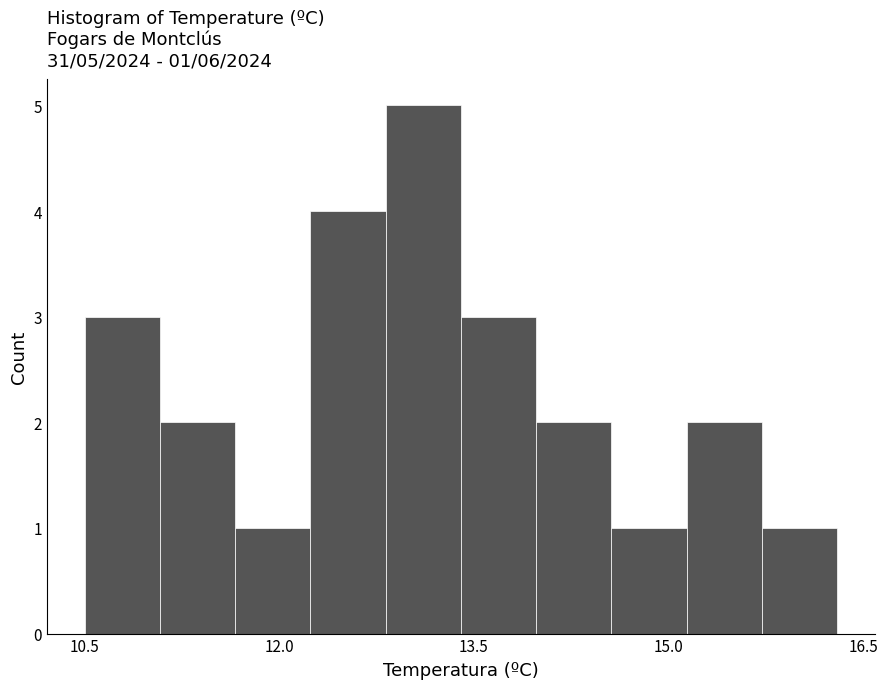

Read against the x-axis, roughly where is the centre of the tallest bar?

13.2